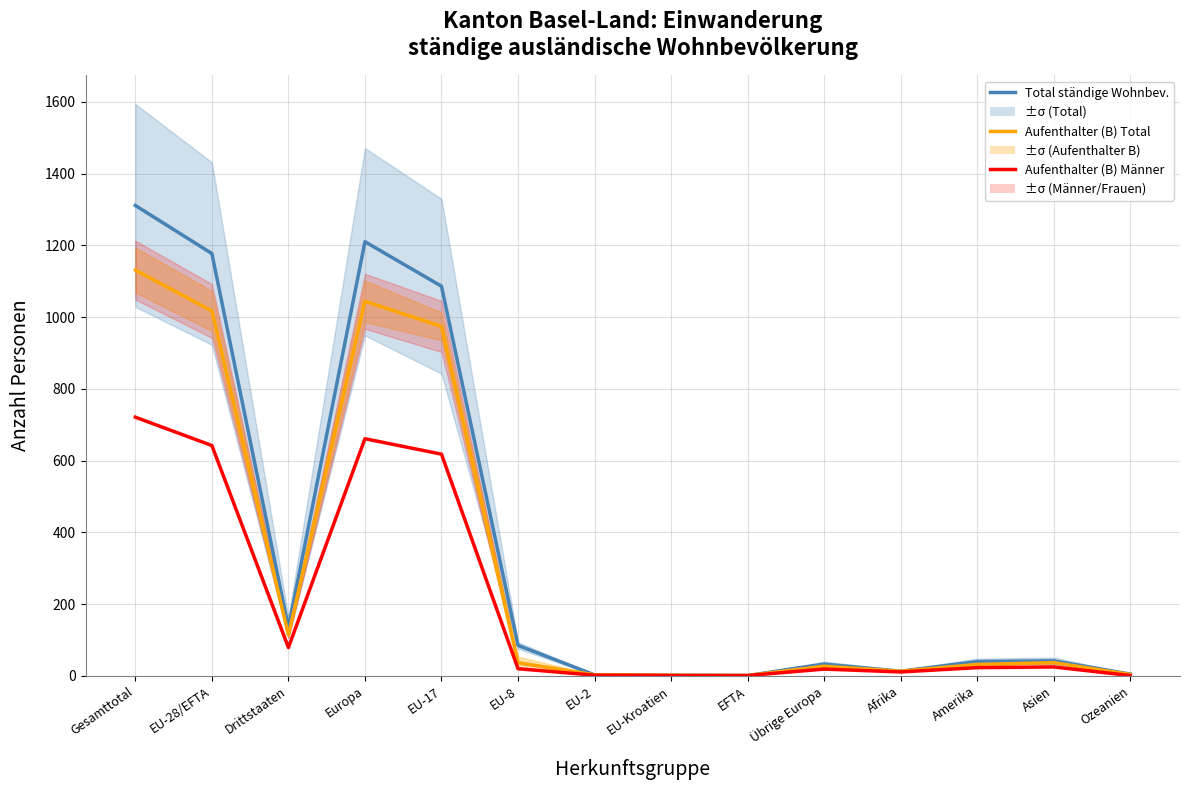

Does the chart have visible grid lines?

Yes